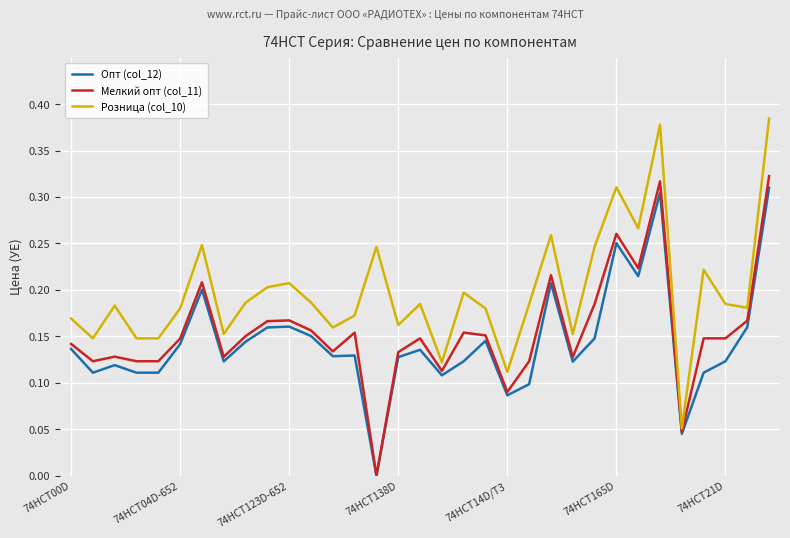

True or false: Мелкий опт (col_11) has more than 2 points higher than both neighbors.

True